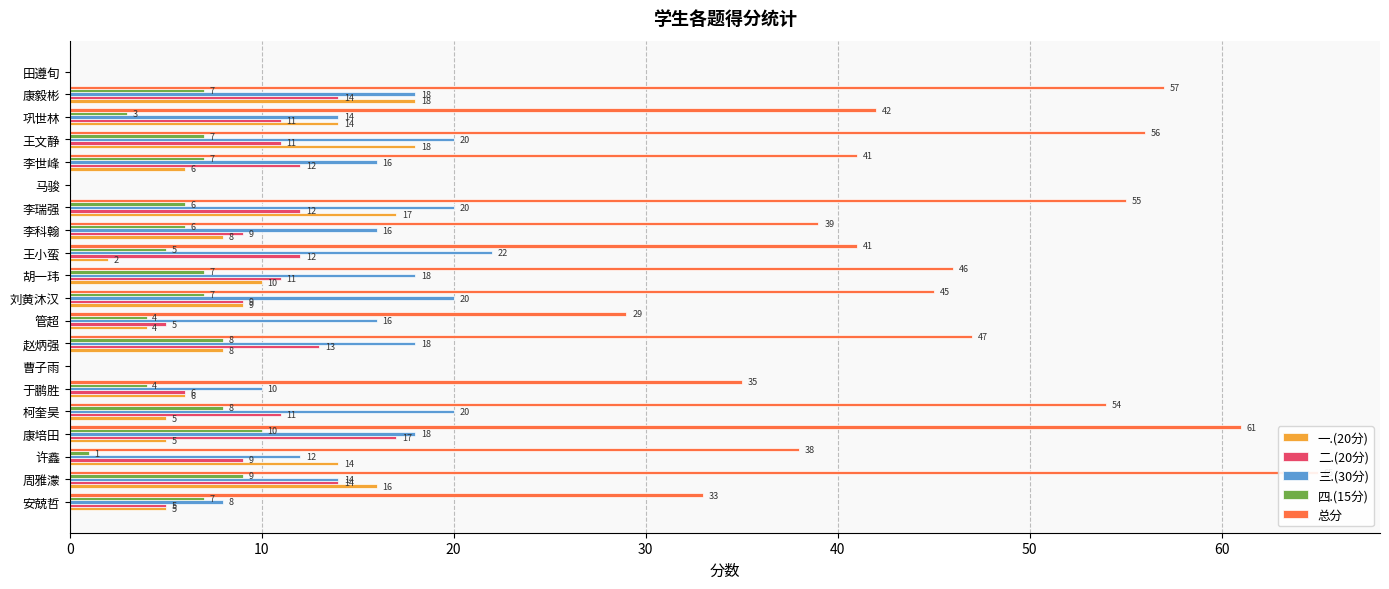

What is the total value across all series at 管超?

58